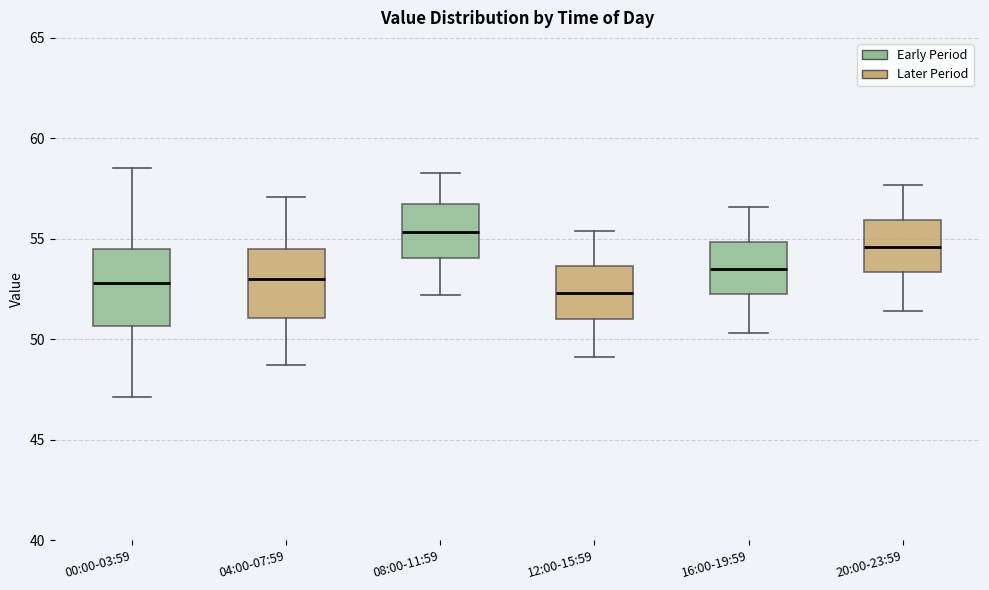

Which box has the highest median line?

08:00-11:59